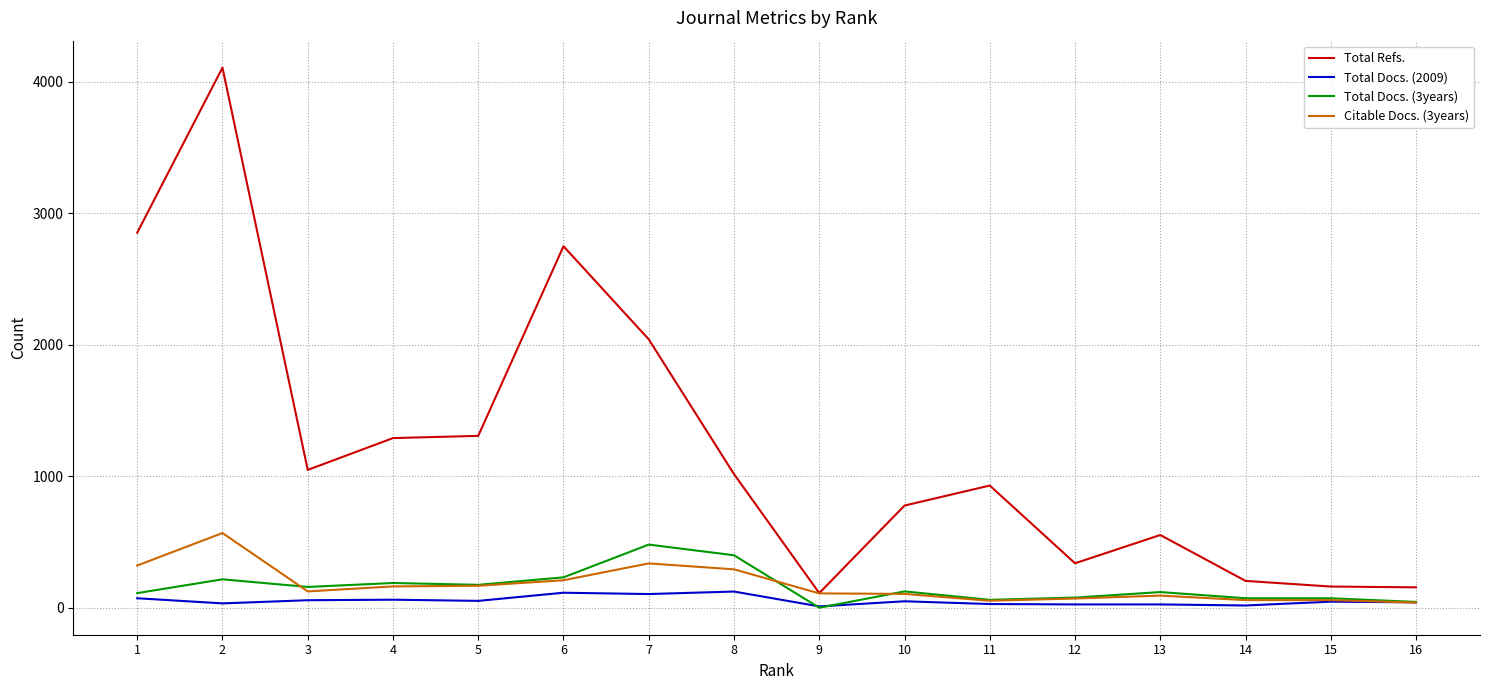

True or false: Total Docs. (2009) and Total Refs. intersect in this chart.

False